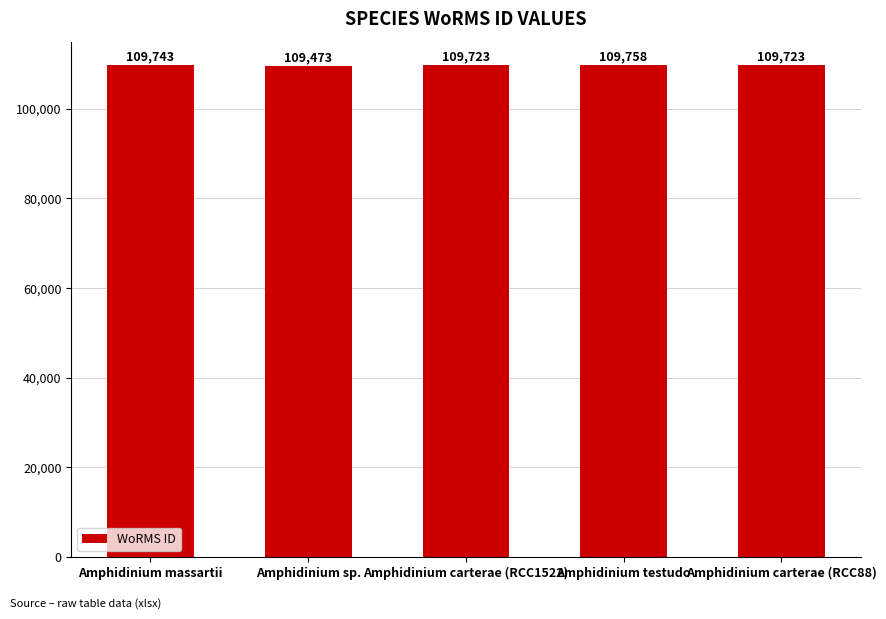

What is the difference between the second highest and second lowest values?

20